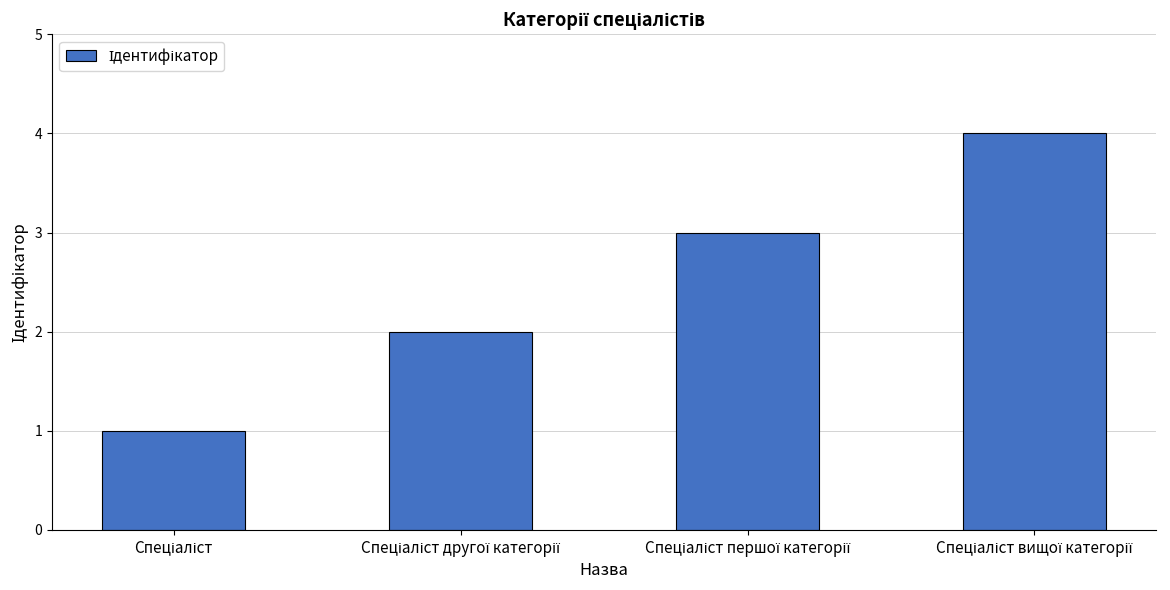

How many values are between 2 and 4?

3